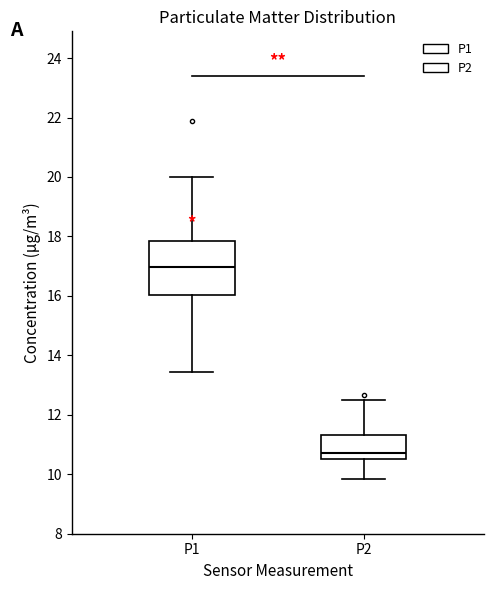

Reading left to right, transcribe this box plot: for each box, give where its median line is, the range the box spans, and where its two whiskers end, as read against the y-axis. The values are not printed on the chart, so give them approximately, as read against the axis.

P1: median 17.0, box 16.0 to 17.8, whiskers 13.4 to 20.0
P2: median 10.8, box 10.6 to 11.4, whiskers 9.8 to 12.6